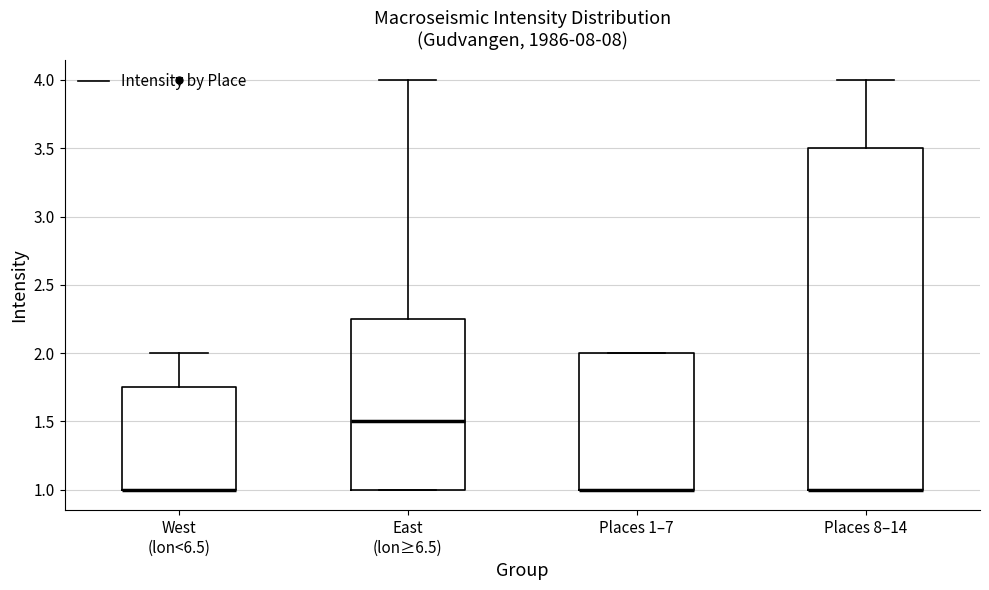

Reading left to right, read every box against the y-axis: the position of its median line, the range the box covers, and the ends of its whiskers. The values are not printed on the chart, so give them approximately, as read against the axis.

West (lon<6.5): median 1.00 (drawn on the box's lower edge), box 1.00 to 1.75, whiskers 1.00 to 2.00
East (lon≥6.5): median 1.50, box 1.00 to 2.25, whiskers 1.00 to 4.00
Places 1–7: median 1.00 (drawn on the box's lower edge), box 1.00 to 2.00, whiskers 1.00 to 2.00
Places 8–14: median 1.00 (drawn on the box's lower edge), box 1.00 to 3.50, whiskers 1.00 to 4.00